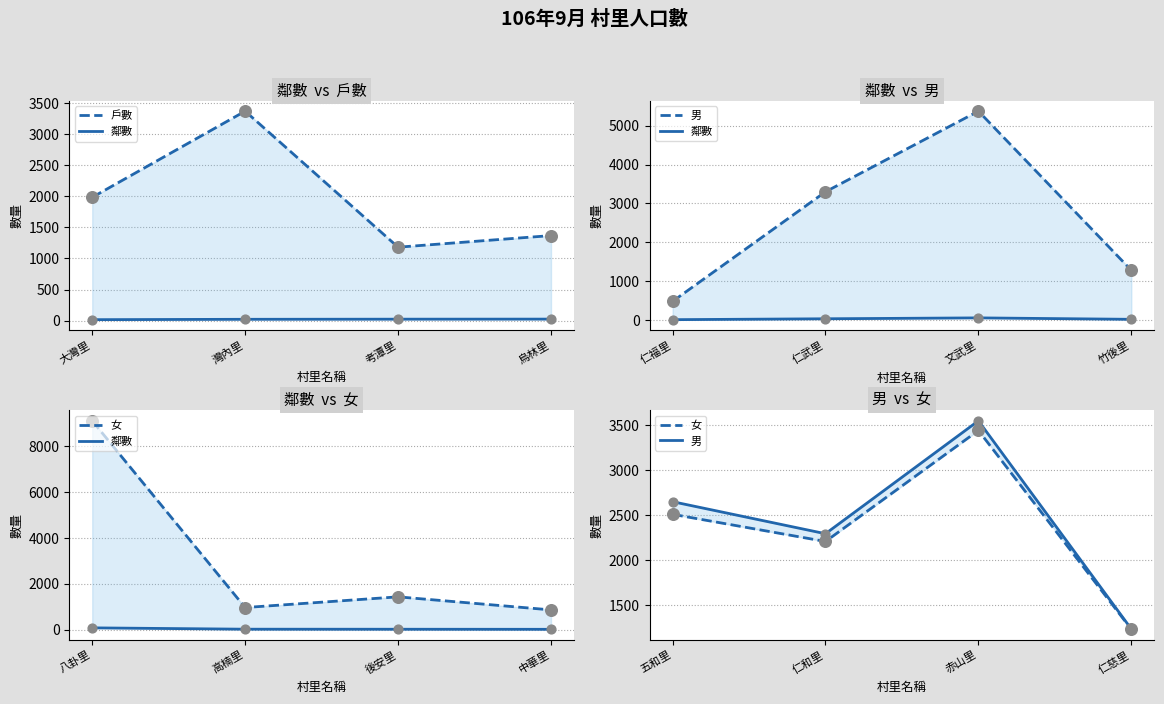

What are all the series names shown in the legend?

戶數, 鄰數, 男, 女